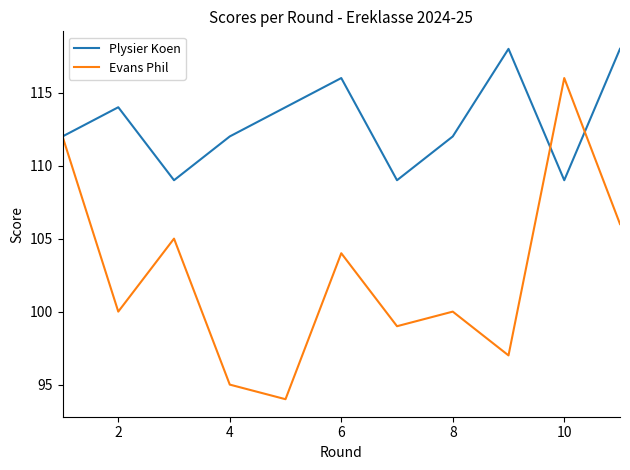

What is the sum of all Evans Phil values?

1128